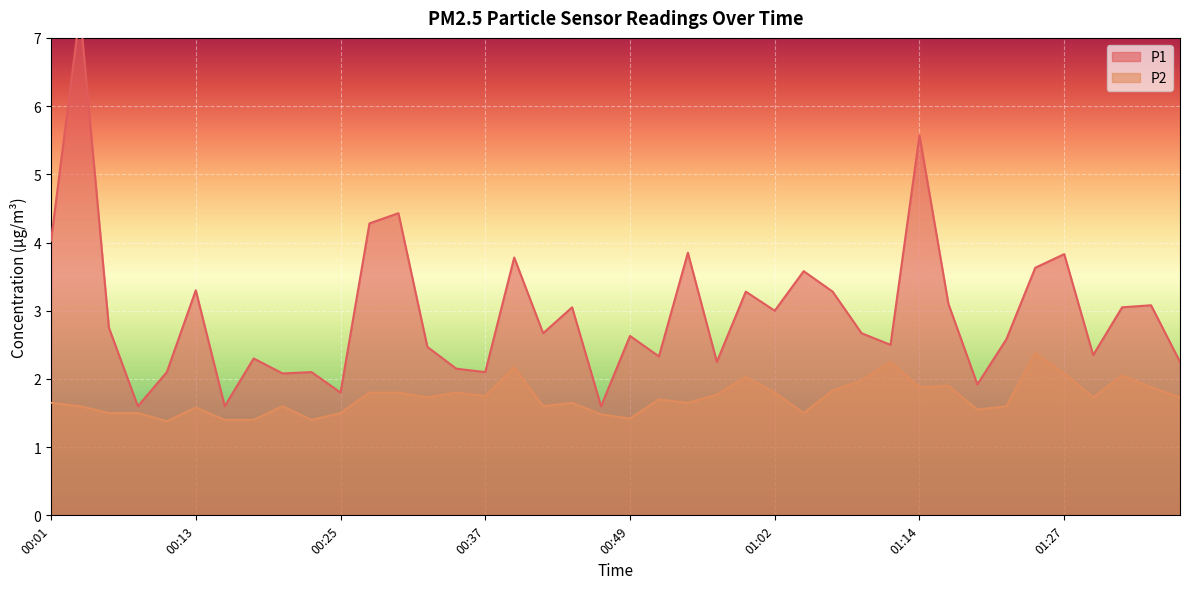

Which series has the largest range (max minus min)?

P1